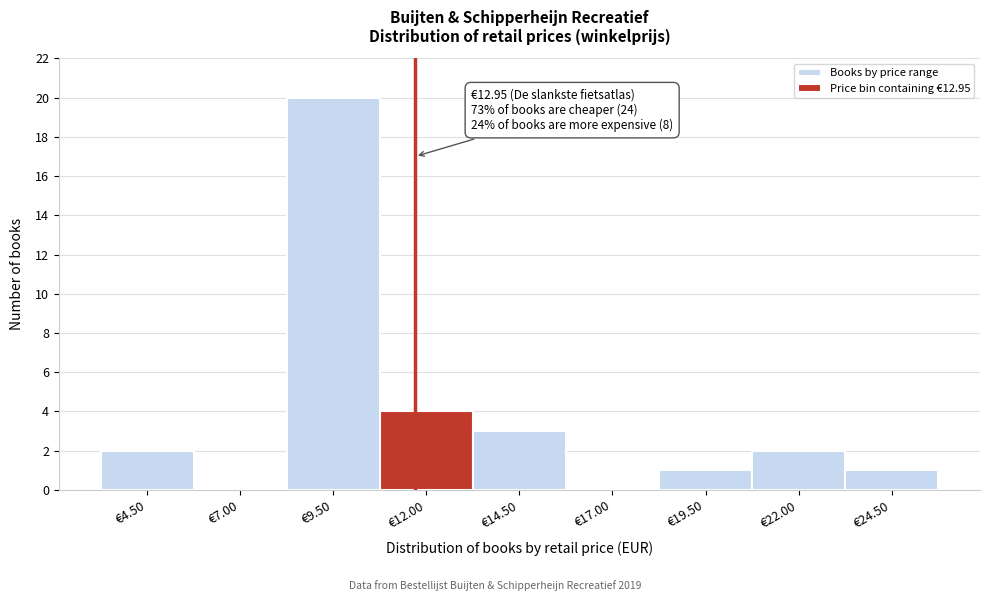

What is the change in value from €7.00 to €19.50?

+1